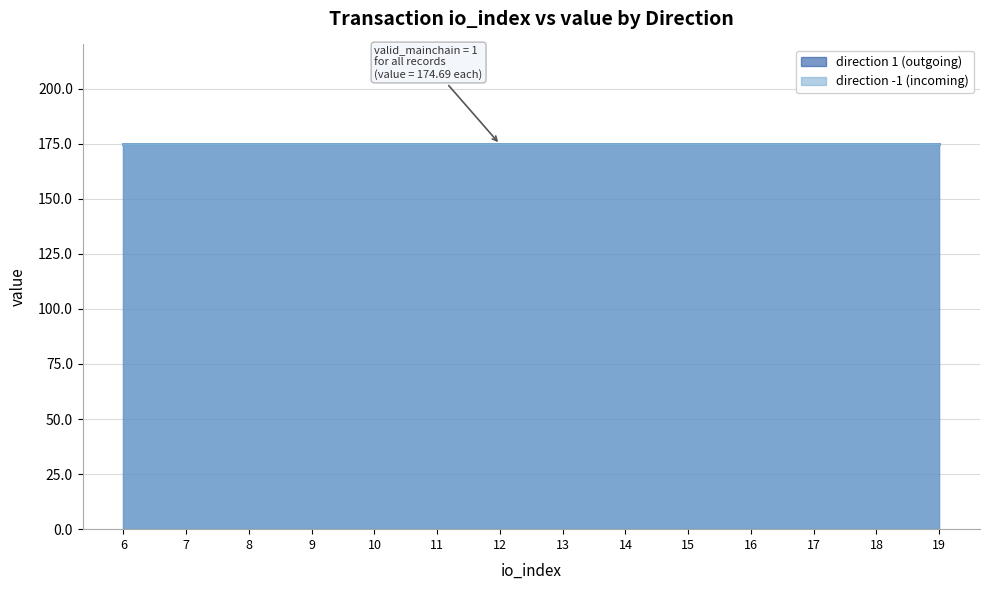

True or false: direction 1 (outgoing) and direction -1 (incoming) cross at least once.

False